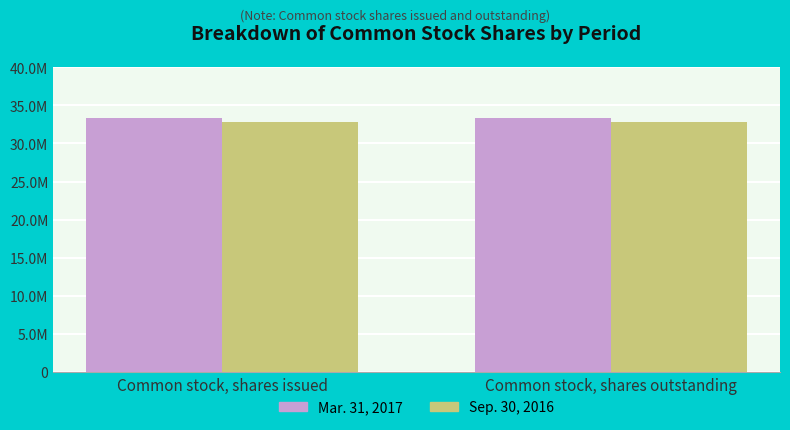

Are the bars grouped side by side (vs. stacked)?

Yes